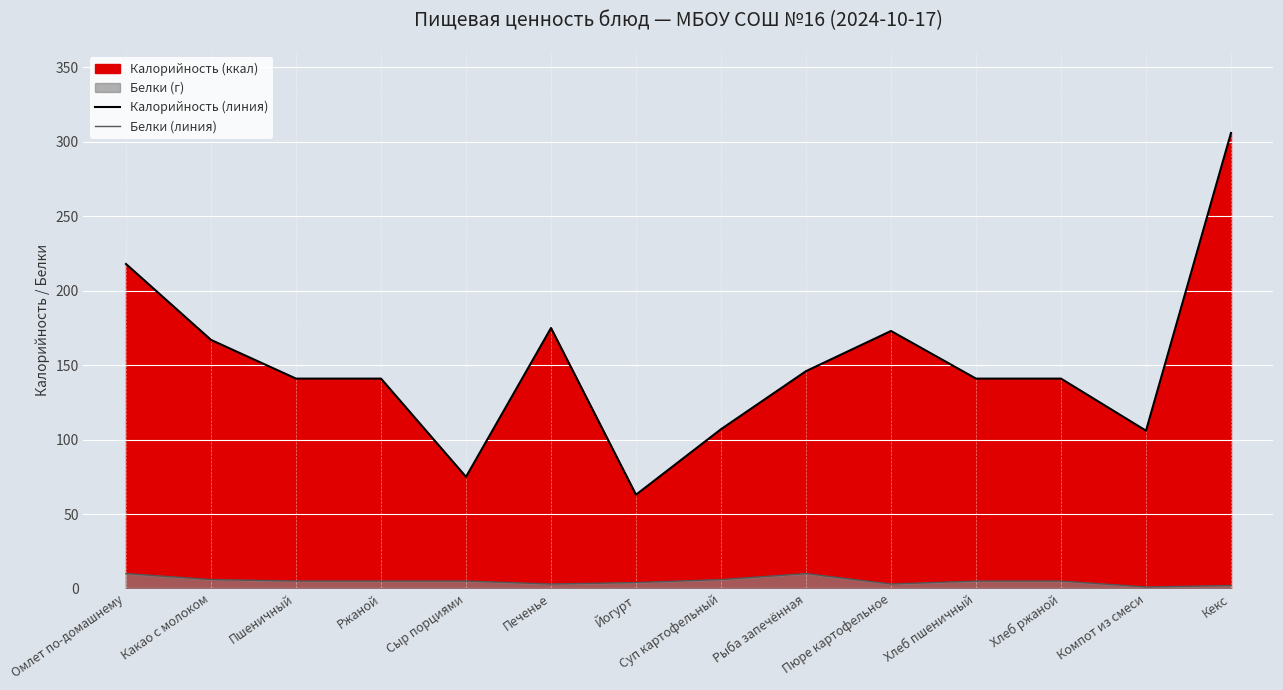

What position from the right is Сыр порциями?

10